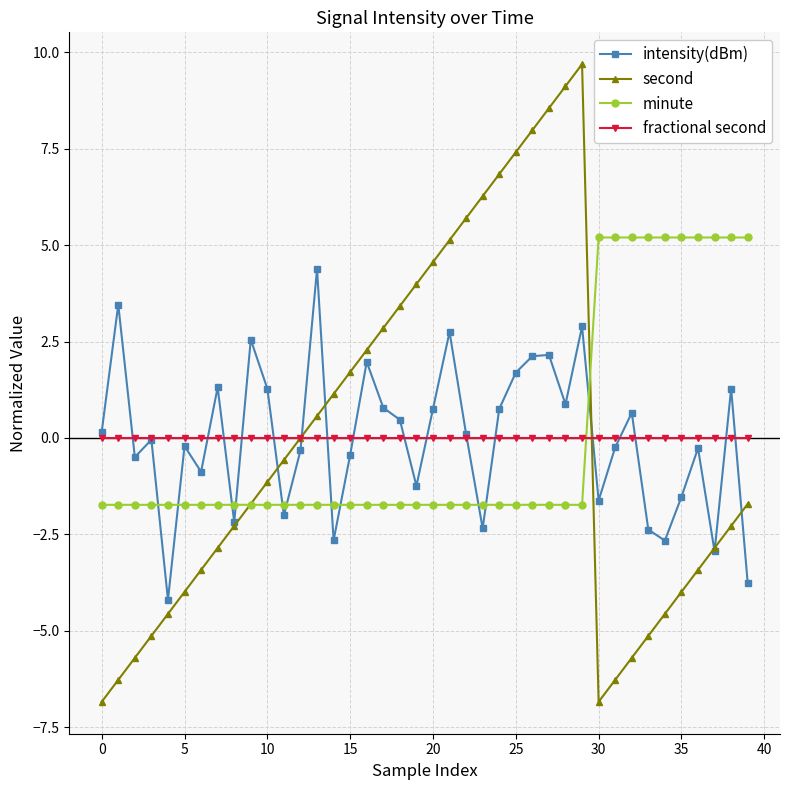

What is the value of the intensity(dBm) point at the 19th from the left?

0.5